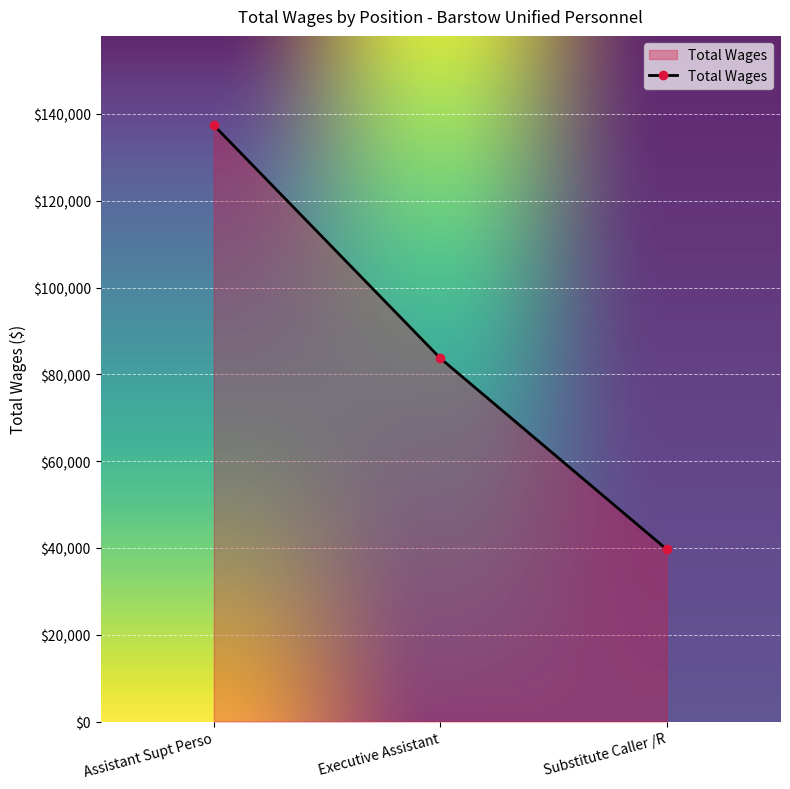

How many lines are shown in the chart?

1